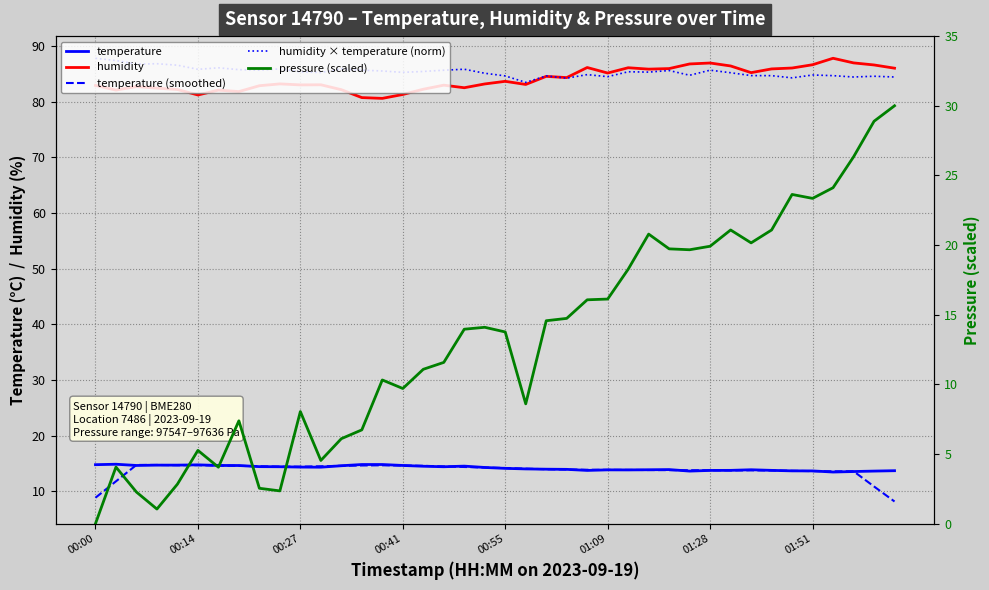

What are all the series names shown in the legend?

temperature, humidity, temperature (smoothed), humidity × temperature (norm), pressure (scaled)